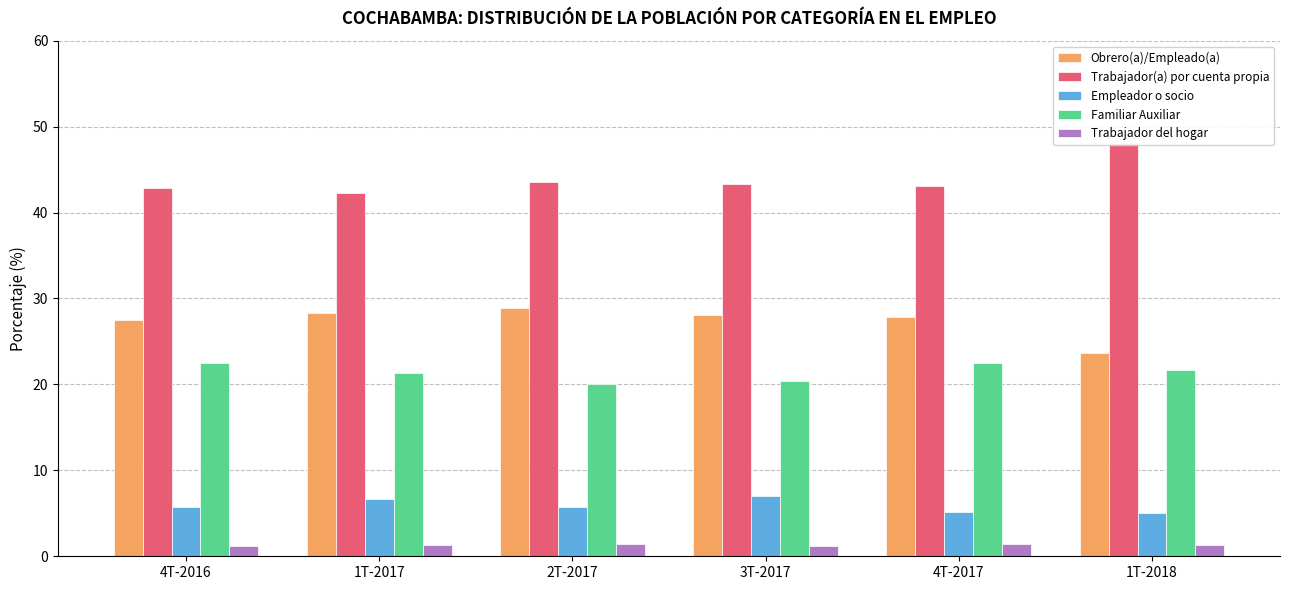

What are all the series names shown in the legend?

Obrero(a)/Empleado(a), Trabajador(a) por cuenta propia, Empleador o socio, Familiar Auxiliar, Trabajador del hogar